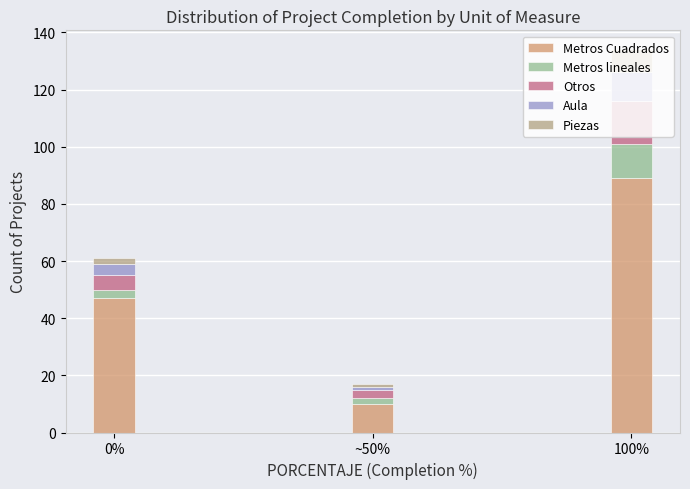

What is the total value across all series at 100%?

134